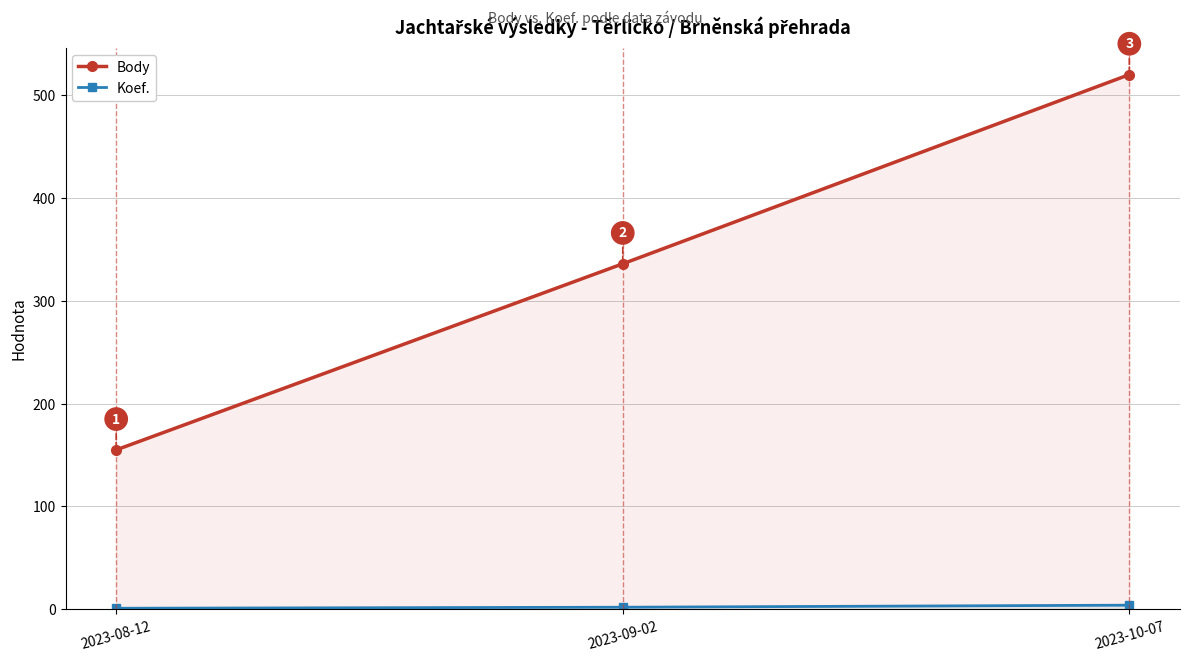

At which category is the sum across all series the highest?

2023-10-07